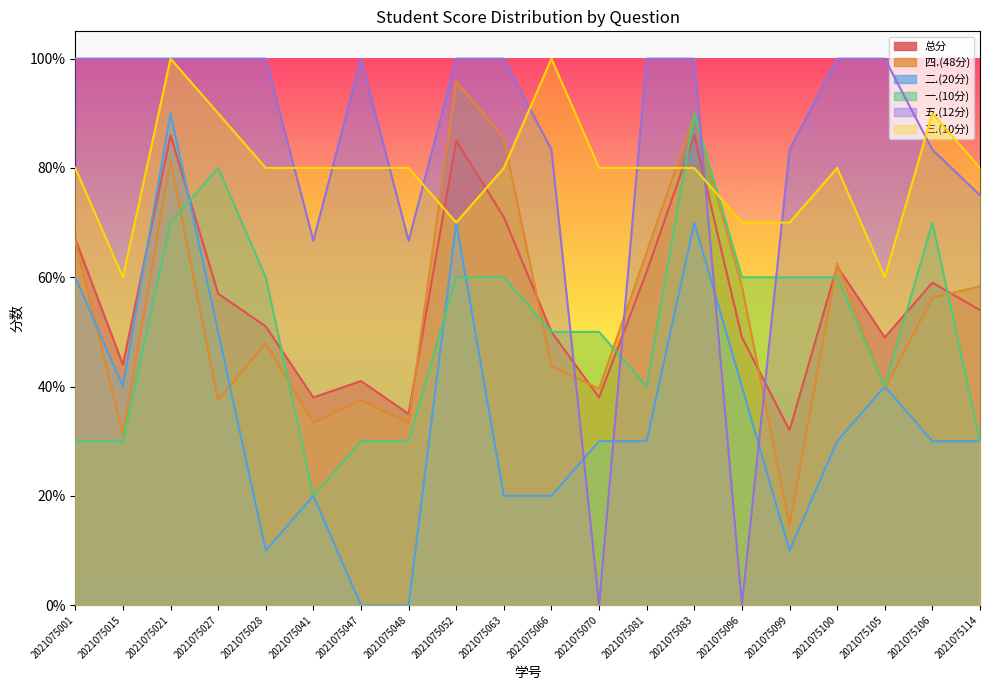

True or false: 二.(20分) and 总分 cross at least once.

True